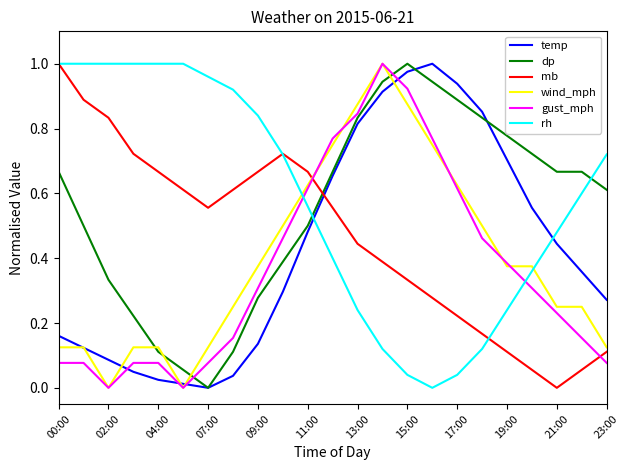

How many intersections are there between dp and rh?

2